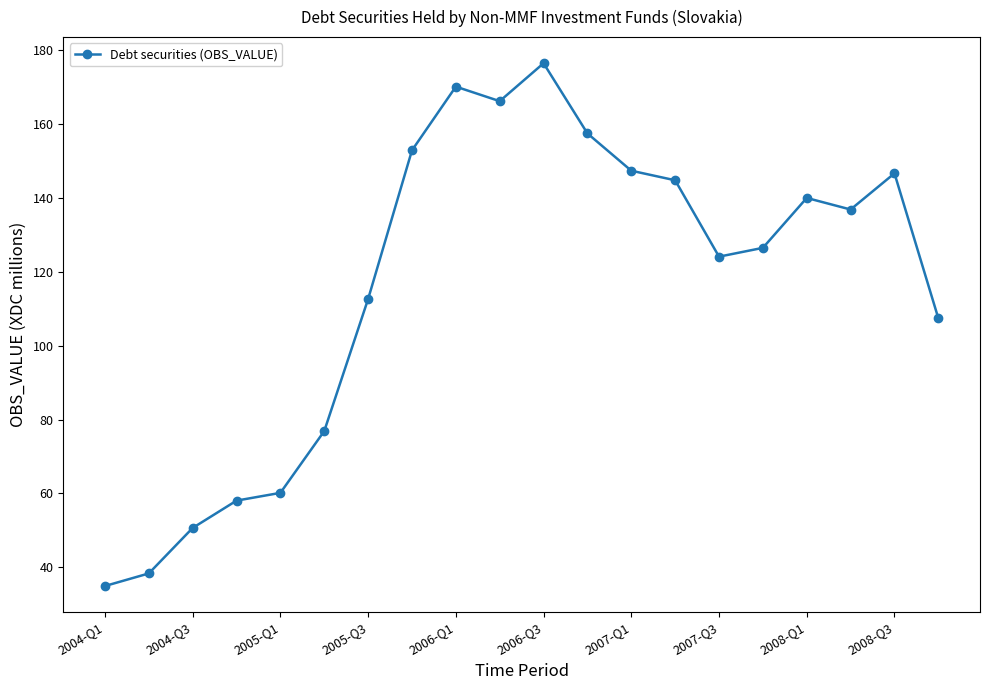

What is the maximum value shown in the chart?

176.4